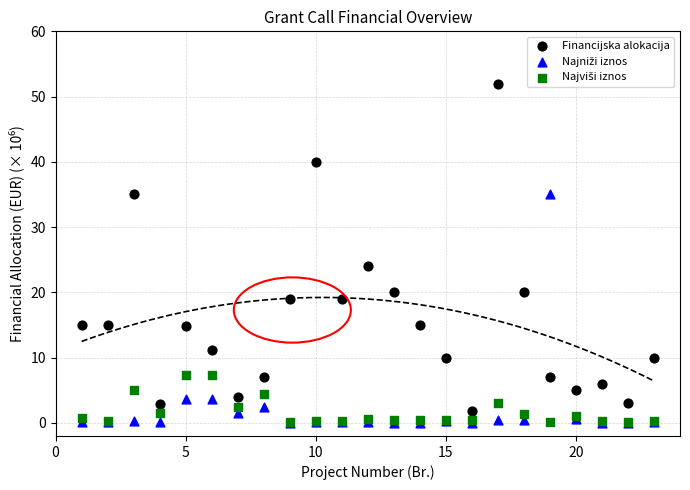

Across all series, what Y value is closest to 26?

24.0